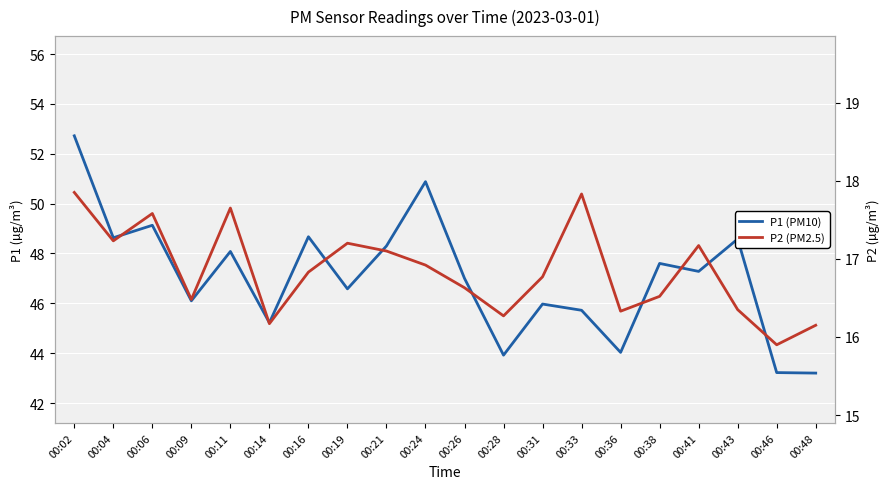

What is the value of the P1 (PM10) point at the 11th from the left?

47.0